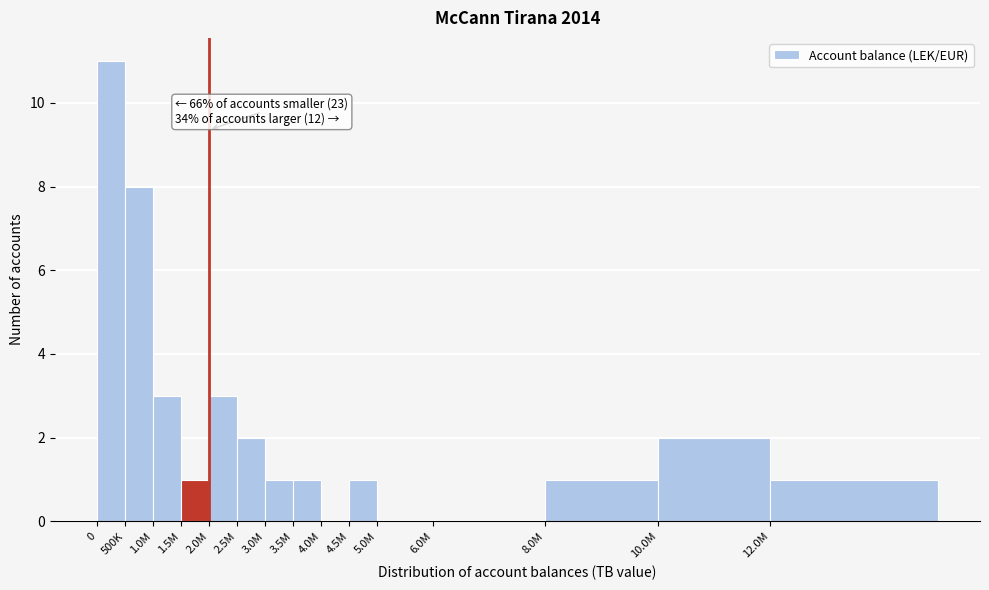

Reading right to left, what are all the values shown in this chart?

12.0M=1	10.0M=2	8.0M=1	6.0M=0	5.0M=0	4.5M=1	4.0M=0	3.5M=1	3.0M=1	2.5M=2	2.0M=3	1.5M=1	1.0M=3	500K=8	0=11